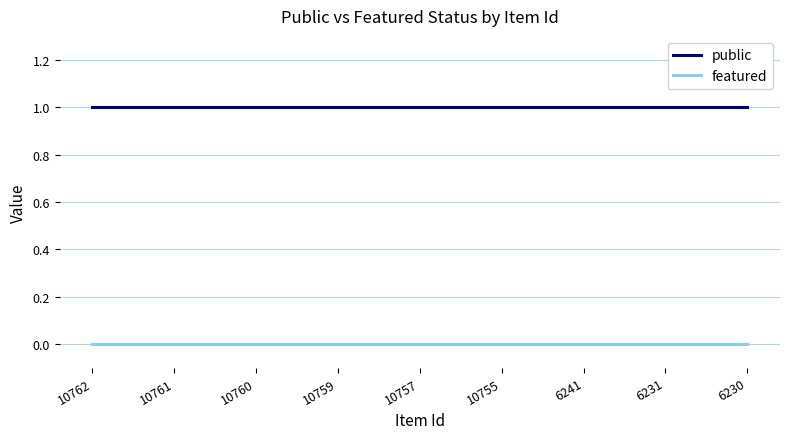

Reading left to right, transcribe all the data shown in this chart.

public: 1	1	1	1	1	1	1	1	1
featured: 0	0	0	0	0	0	0	0	0